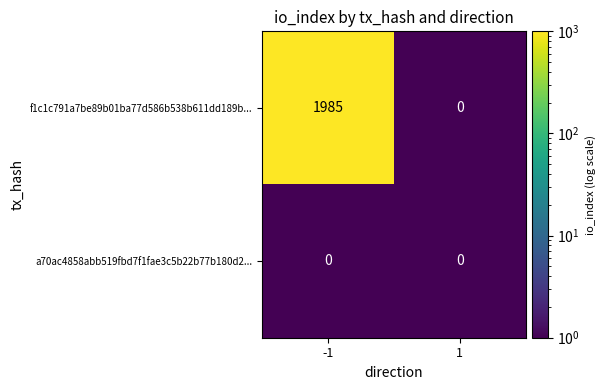

Which series has the largest total across all categories?

f1c1c791a7be89b01ba77d586b538b611dd189b...